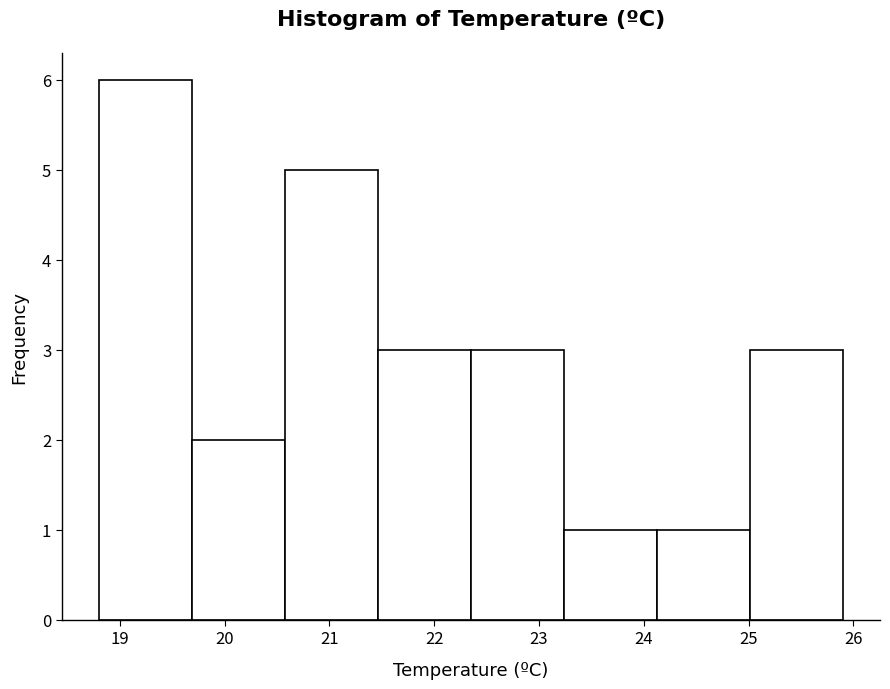

How tall is the bar that spans 20.6 to 21.5 on the x-axis? Neither the bar edges nor the heights are printed on the chart, so give them approximately, as read against the axes.

5